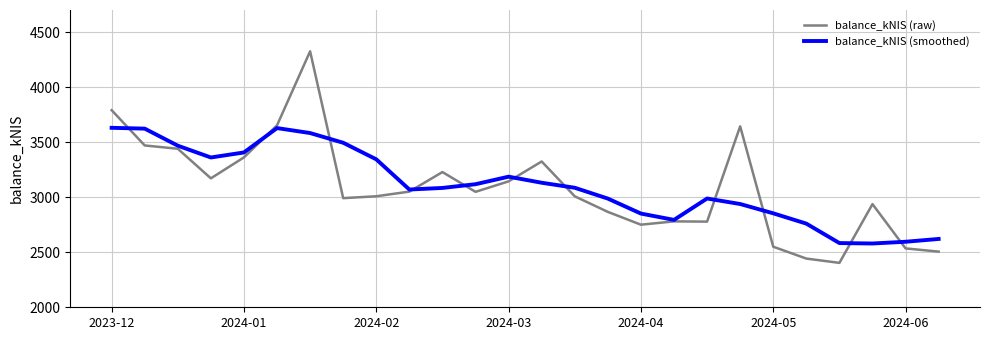

Which series has the widest spread of values?

balance_kNIS (raw)